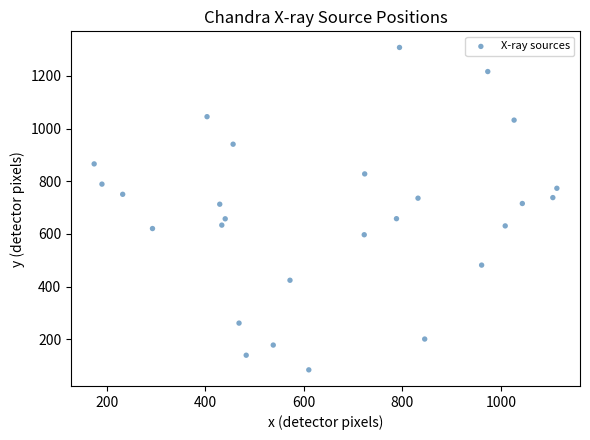

What is the range of X values (max minus min)?

938.9